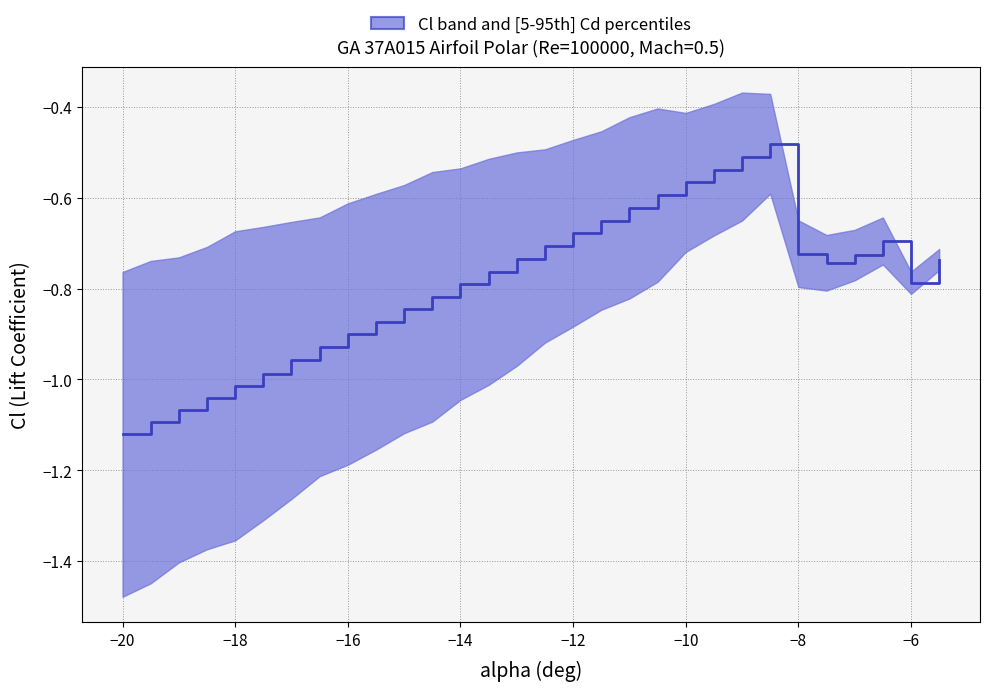

Count the number of data series in this chart.

1